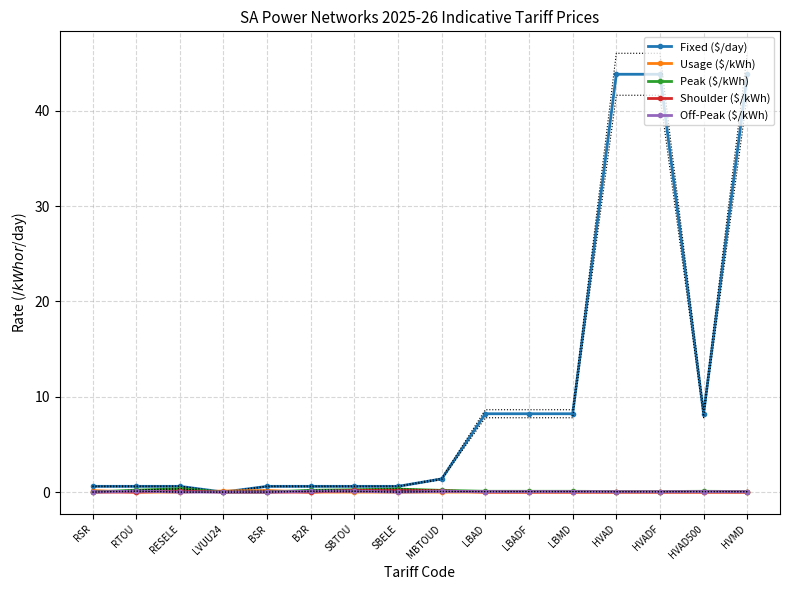

Reading left to right, extract all data points from this chart.

Fixed ($/day): 0.6	0.6	0.6	0.0	0.6	0.6	0.6	0.6	1.4	8.2	8.2	8.2	43.8	43.8	8.2	43.8
Usage ($/kWh): 0.2	0.0	0.0	0.1	0.2	0.0	0.0	0.0	0.0	0.0	0.0	0.0	0.0	0.0	0.0	0.0
Peak ($/kWh): 0.0	0.2	0.3	0.0	0.0	0.2	0.2	0.3	0.2	0.1	0.1	0.1	0.1	0.1	0.1	0.1
Shoulder ($/kWh): 0.0	0.0	0.1	0.0	0.0	0.0	0.2	0.2	0.1	0.0	0.0	0.0	0.0	0.0	0.0	0.0
Off-Peak ($/kWh): 0.0	0.1	0.0	0.0	0.0	0.1	0.1	0.0	0.1	0.1	0.1	0.1	0.0	0.0	0.1	0.0